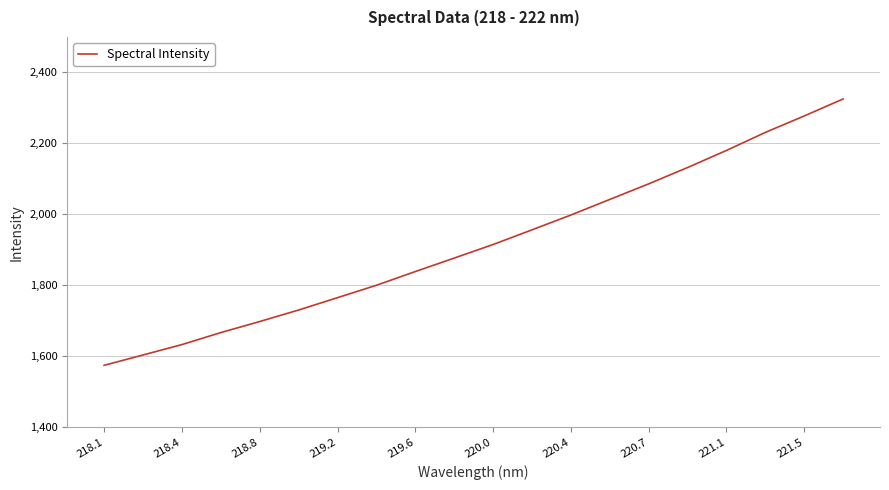

What is the difference between the maximum and minimum values?

750.5